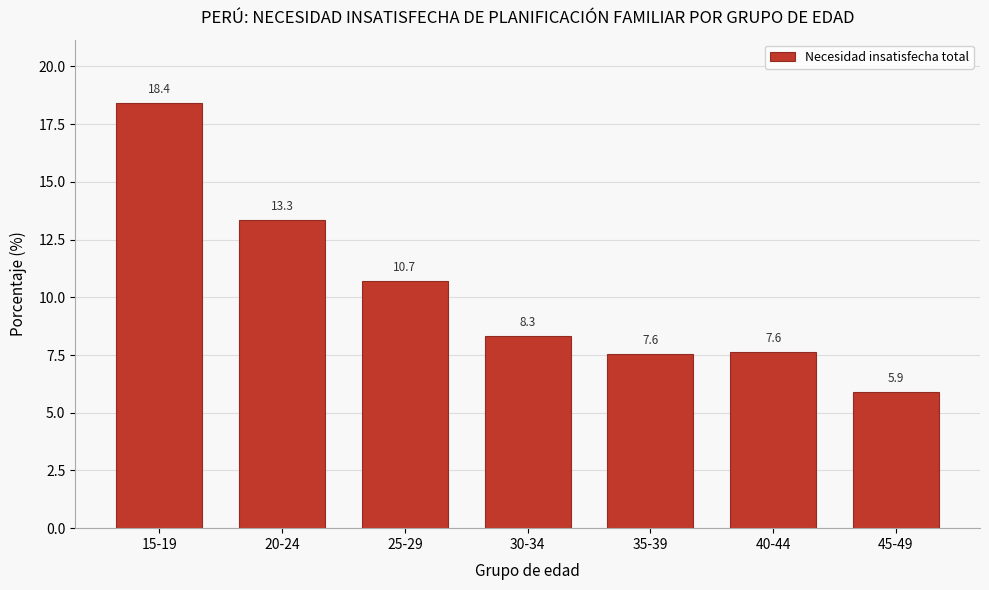

Reading left to right, list all the values displayed in this chart.

18.4	13.3	10.7	8.3	7.6	7.6	5.9